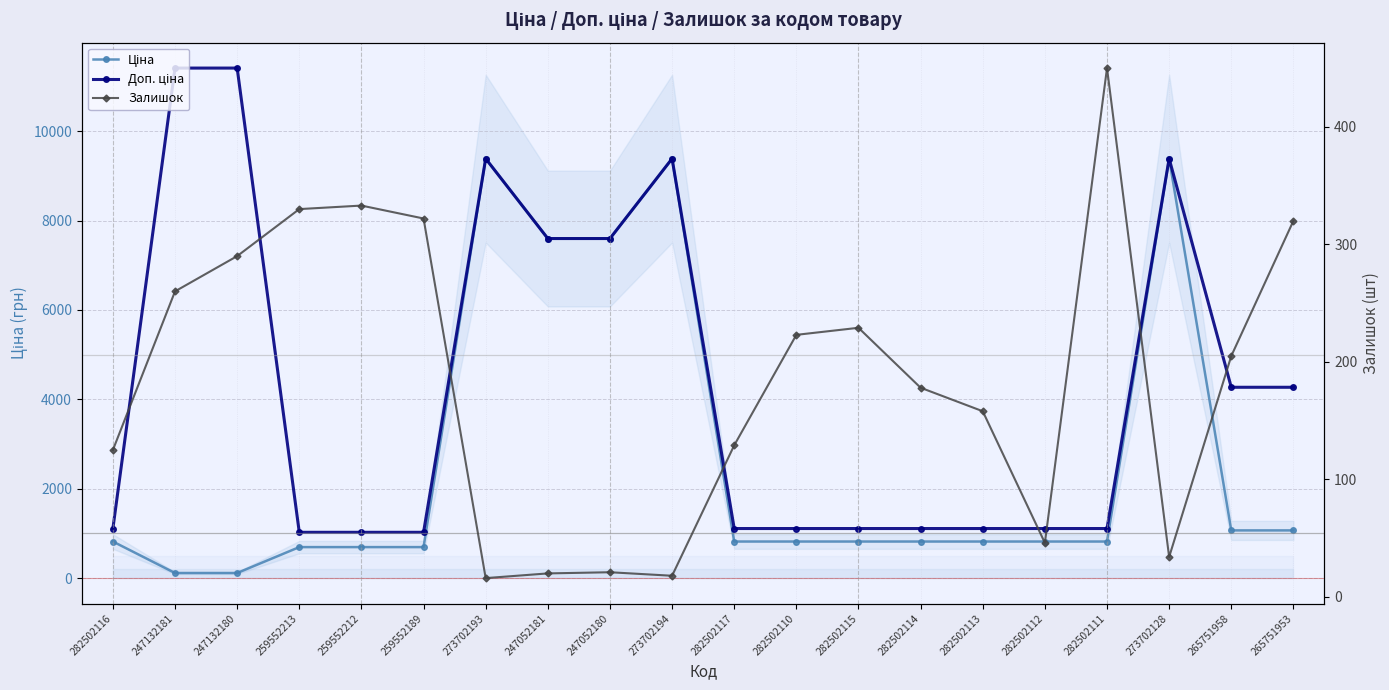

How many lines are shown in the chart?

3